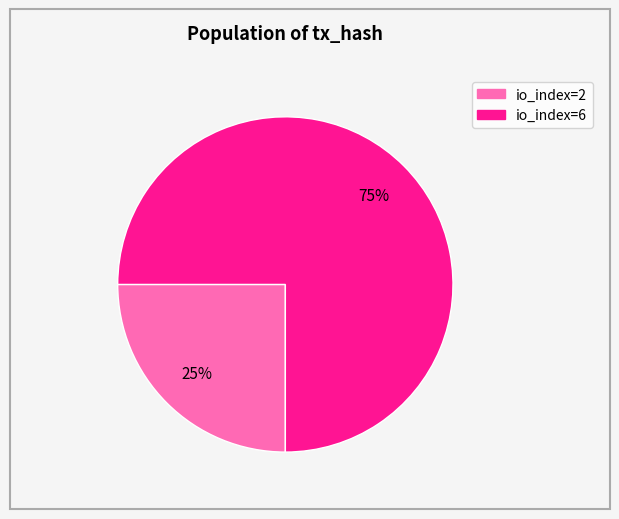

The io_index=2 slice represents 34% of the pie. True or false?

False